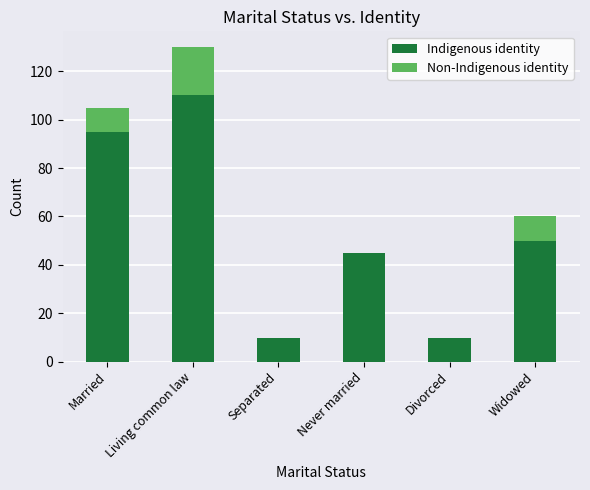

At which label does Indigenous identity reach its peak?

Living common law